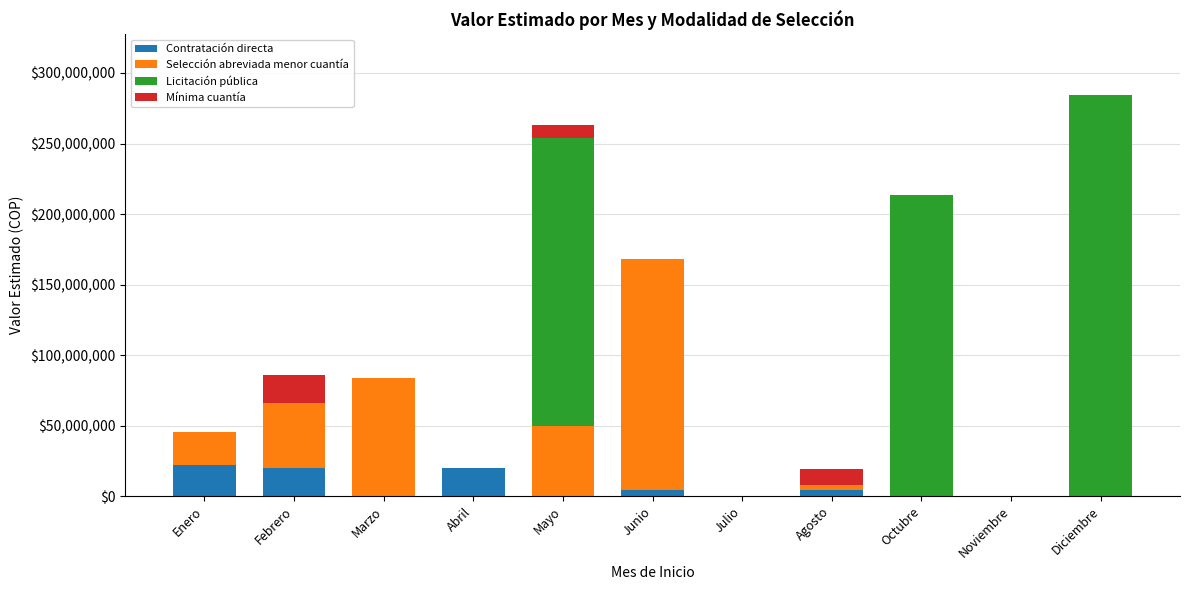

What is the total value across all series at Diciembre?

284640000